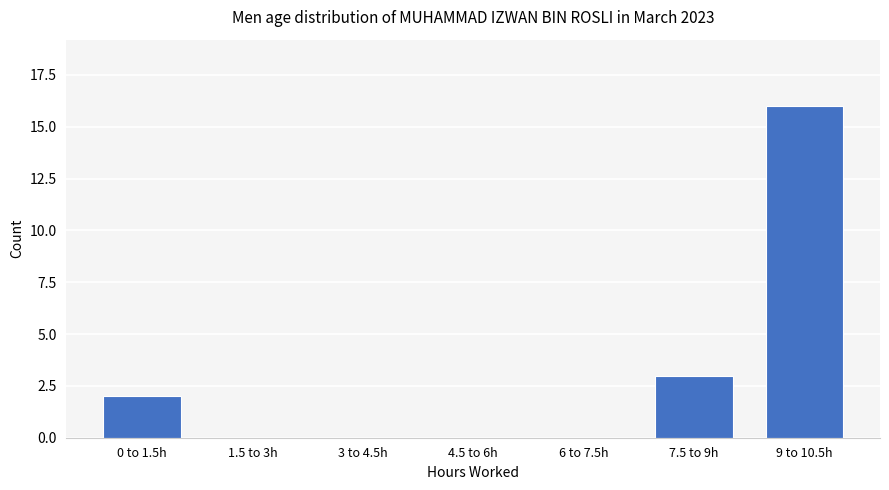

What is the change in value from 6 to 7.5h to 9 to 10.5h?

+16